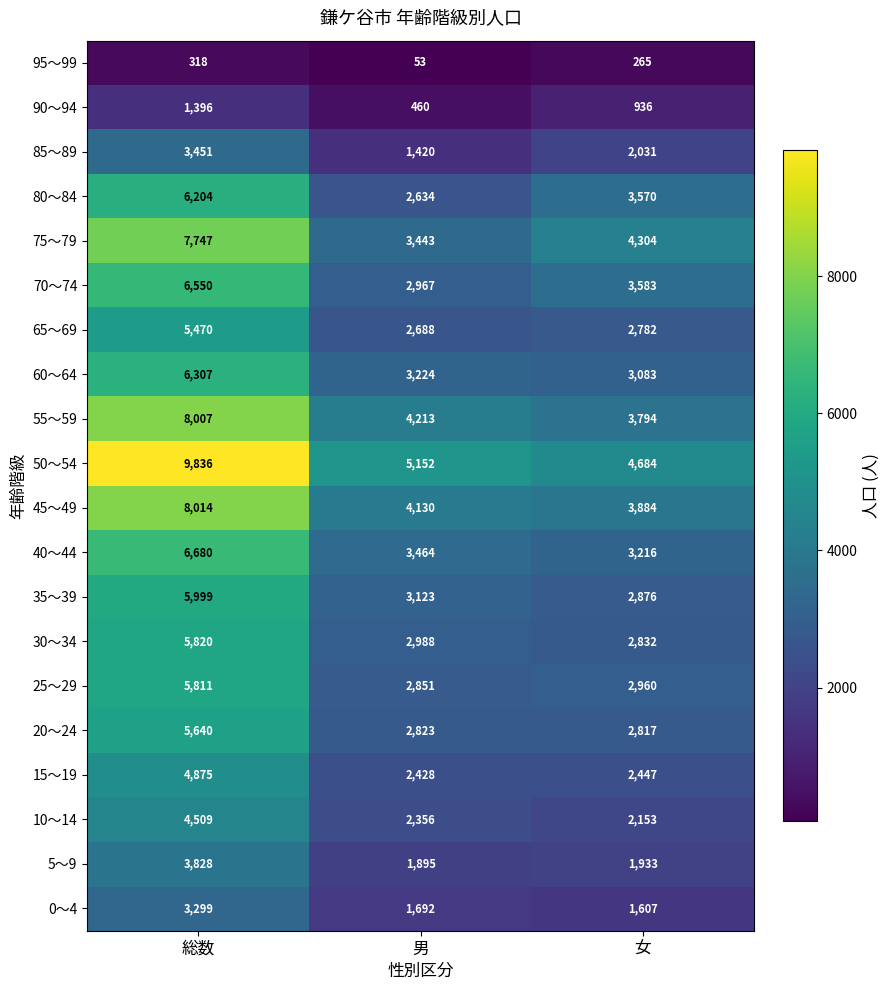

What is the maximum value for 15～19?

4875